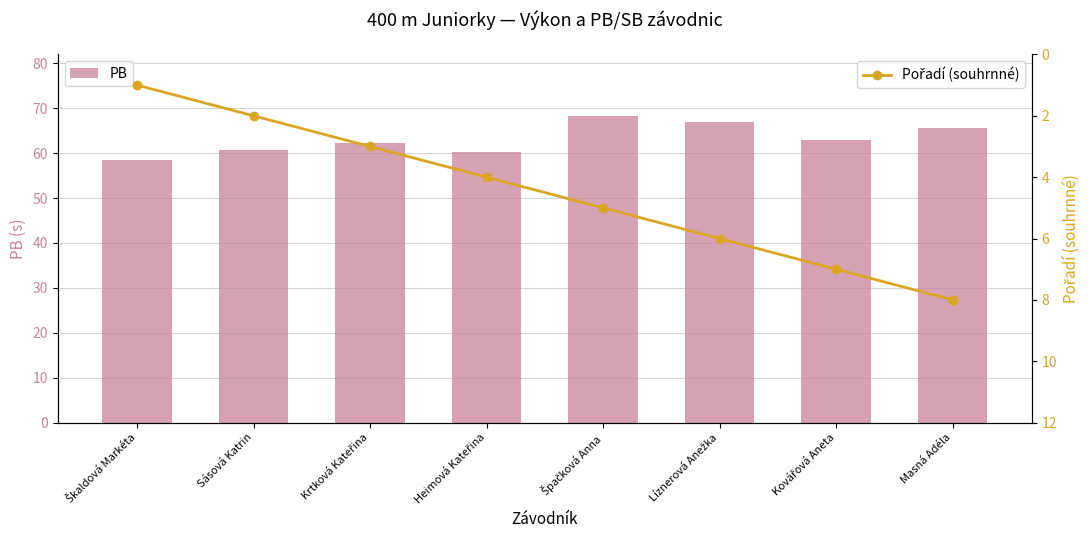

What is the maximum value for PB?

68.3